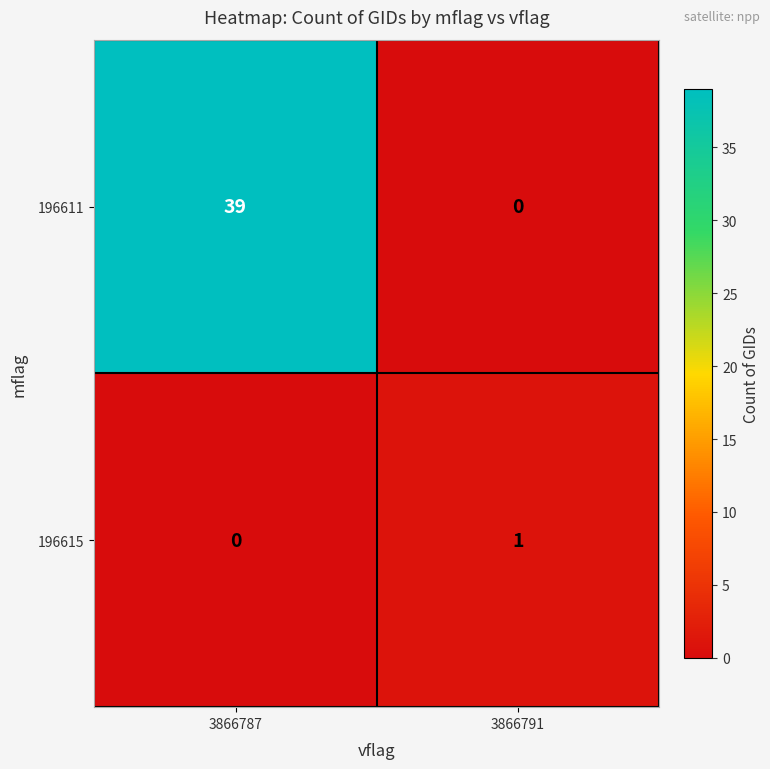

Which series has the widest spread of values?

196611